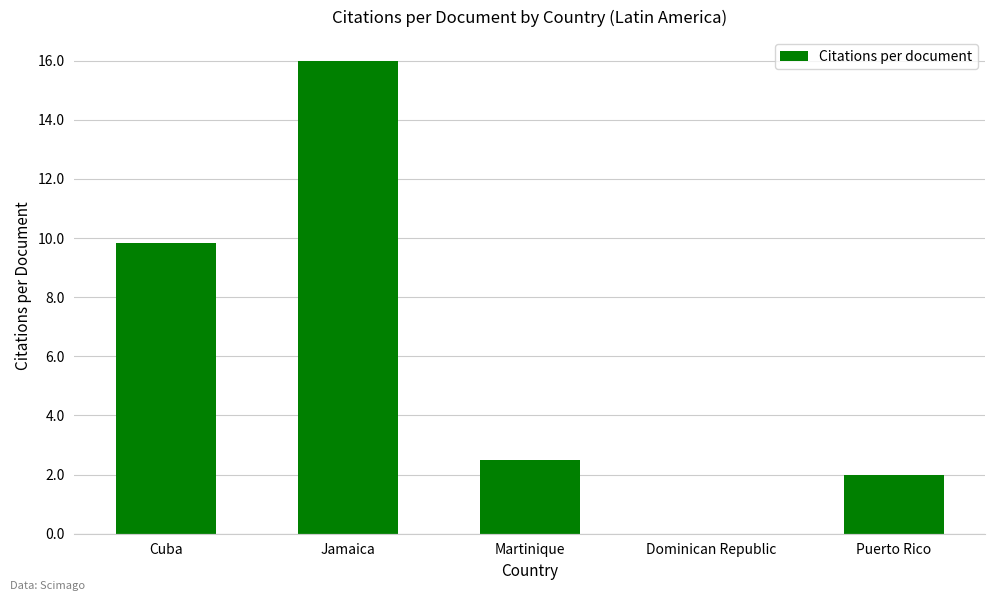

Is it true that the value at Puerto Rico is 2.7?

False